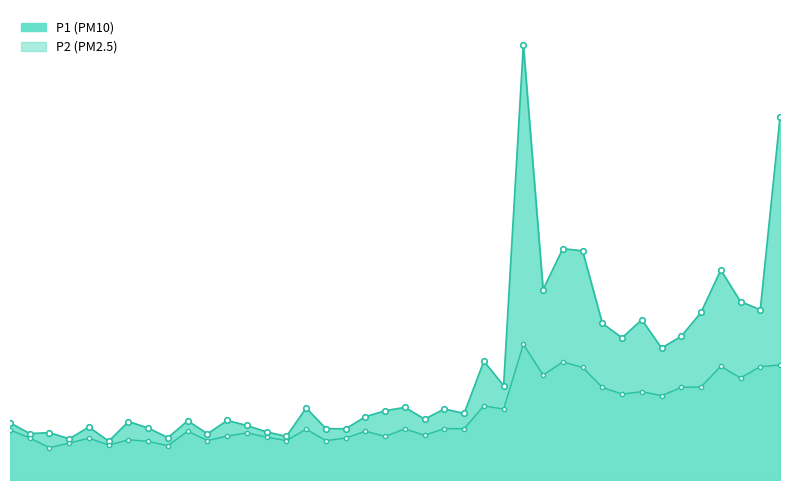

Which series changed the most between 01:20 and 01:36?

P1